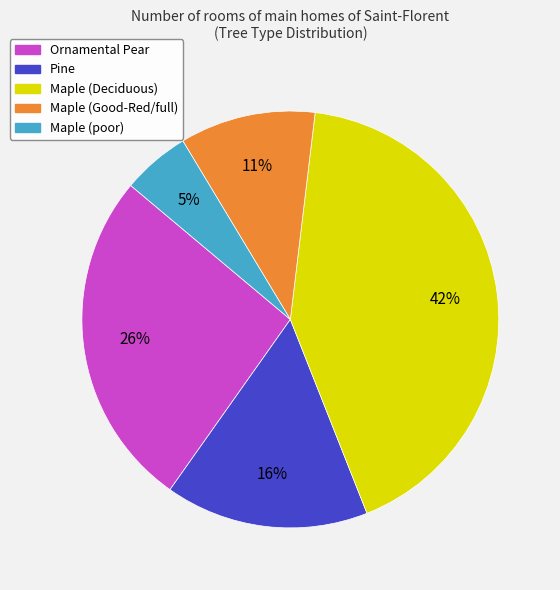

Count the number of slices in the pie.

5